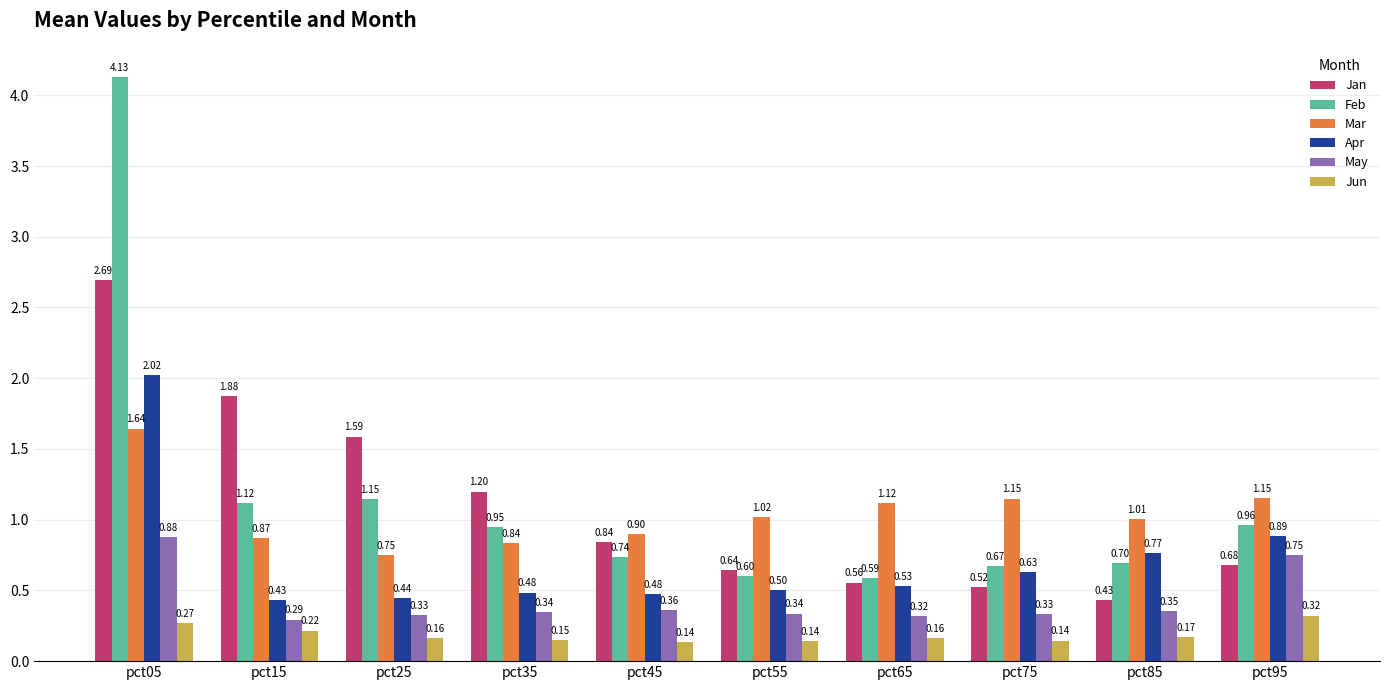

What is the difference between the maximum and second lowest values in the Jan series?

2.2